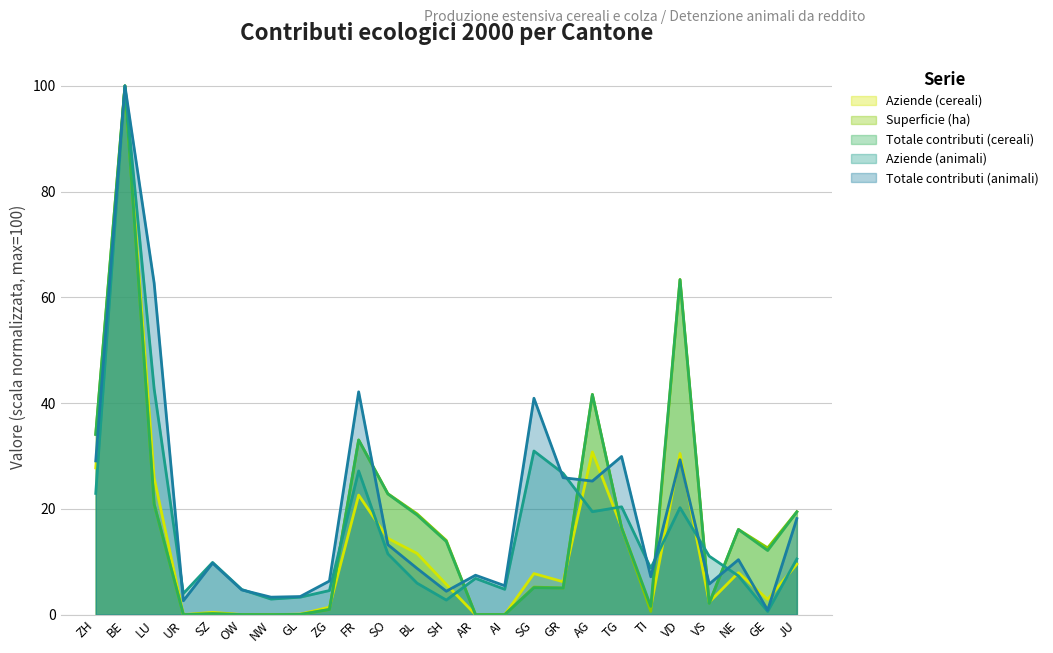

What is the label of the 19th point from the left?

TG